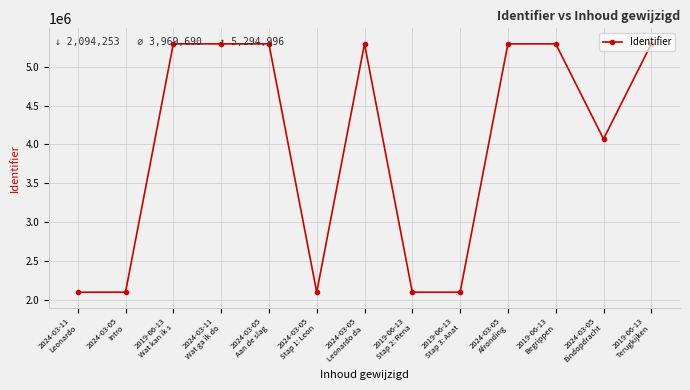

What is the difference between the maximum and minimum values?

3200743